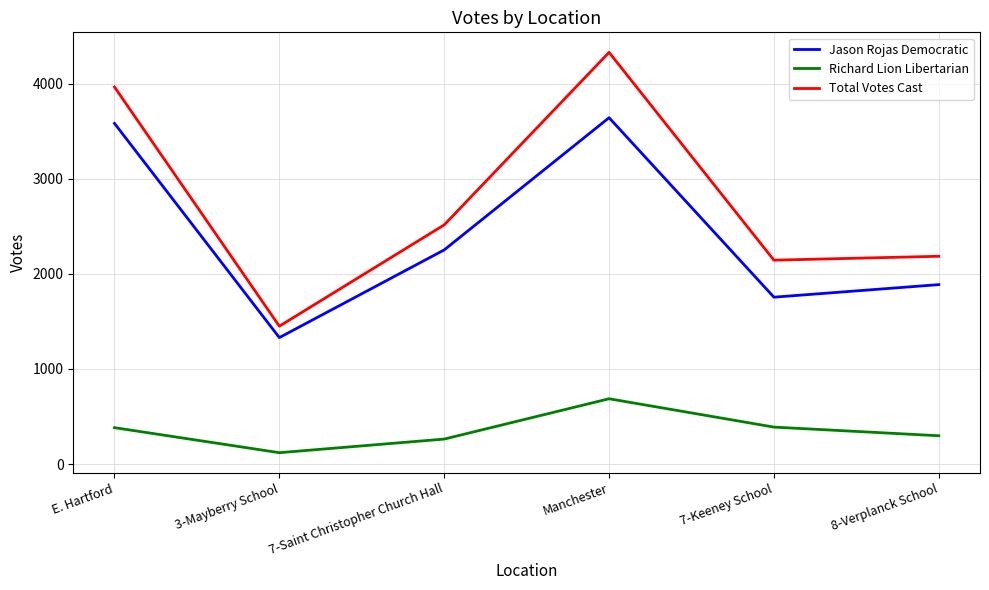

What is the difference between the second highest and minimum values in the Richard Lion Libertarian series?

269